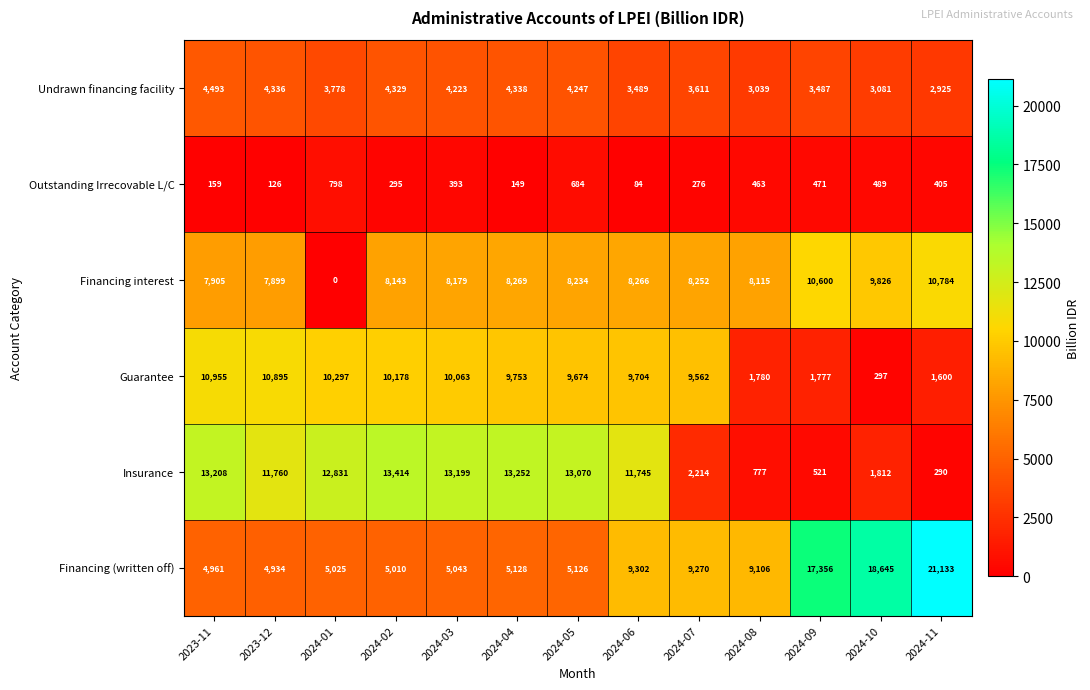

Is the value of Outstanding Irrecovable L/C at 2024-09 greater than the value of Guarantee at 2023-11?

No